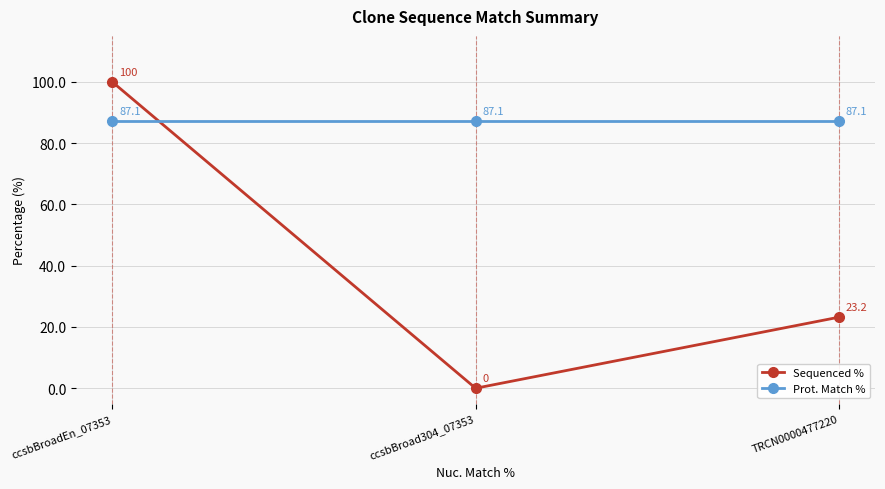

Between ccsbBroadEn_07353 and ccsbBroad304_07353, which series saw the biggest shift?

Sequenced %